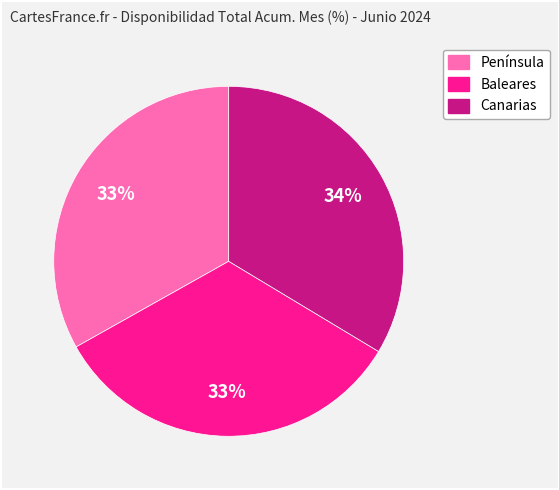

Is there any slice that represents more than half of the pie?

No